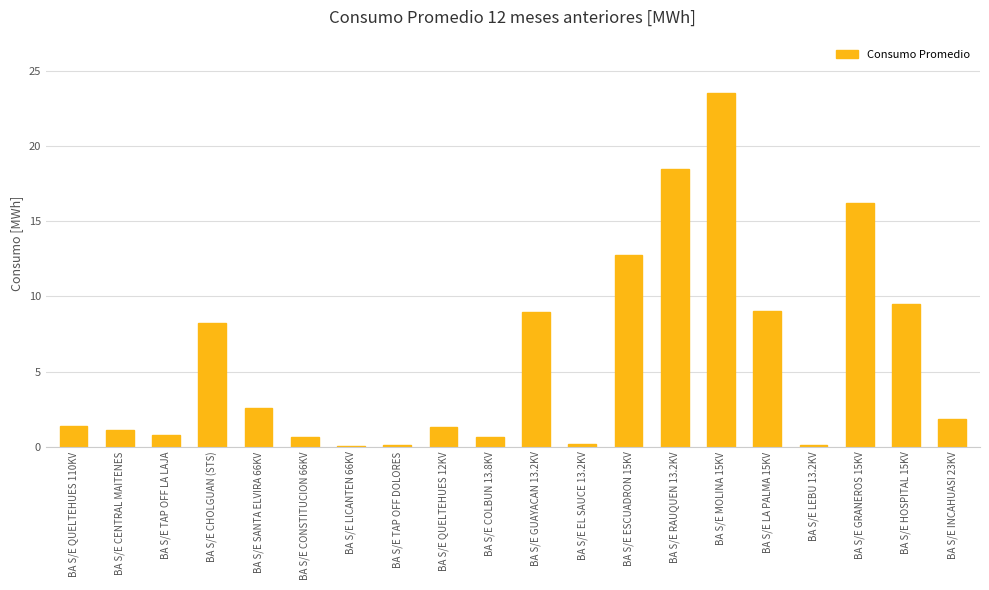

What is the sum of all values?

117.4